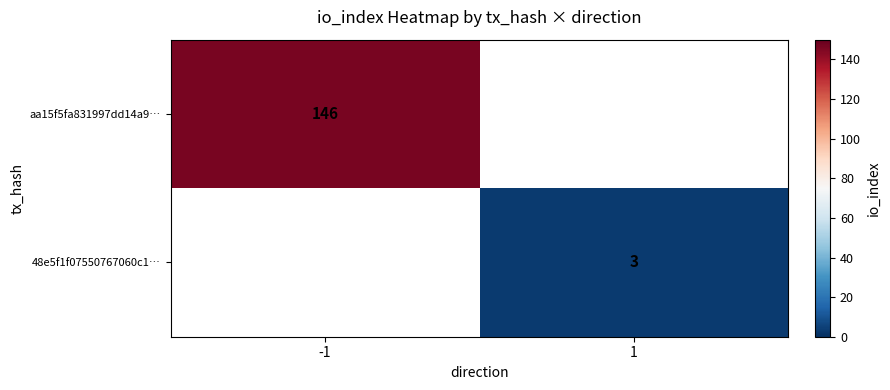

The aa15f5fa831997dd14a9… series shows 146 at -1. True or false?

True